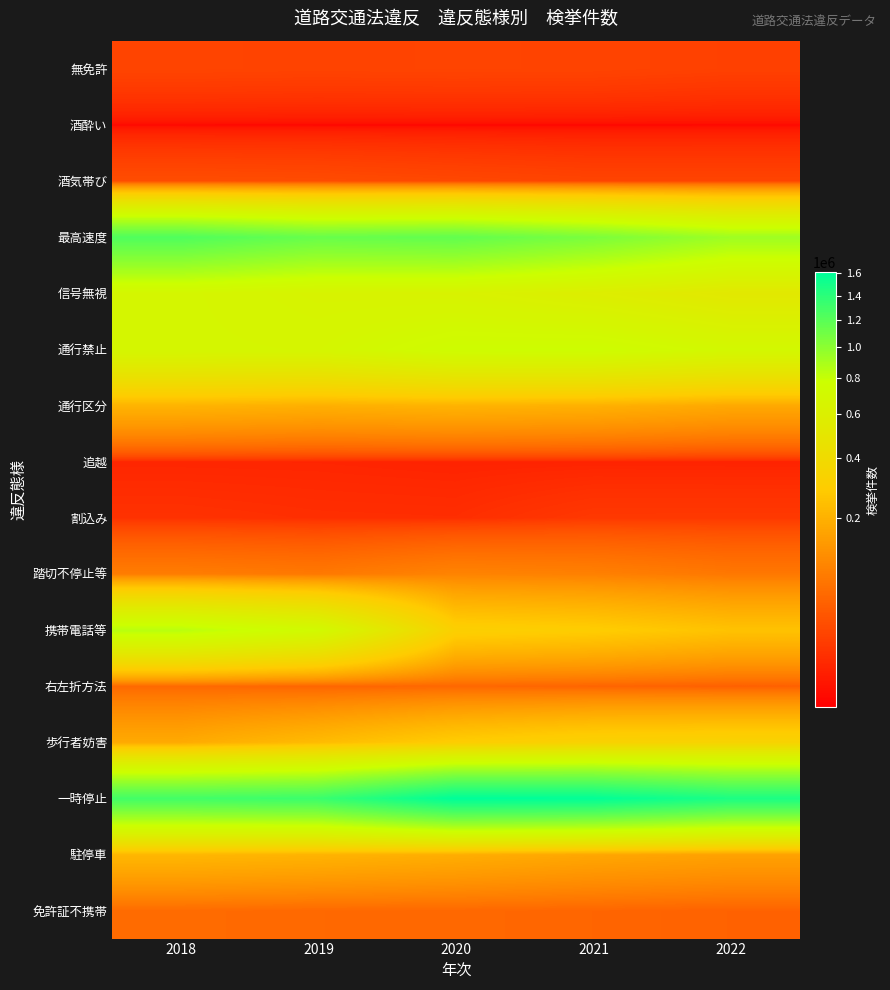

What is the minimum value shown in the chart?

490